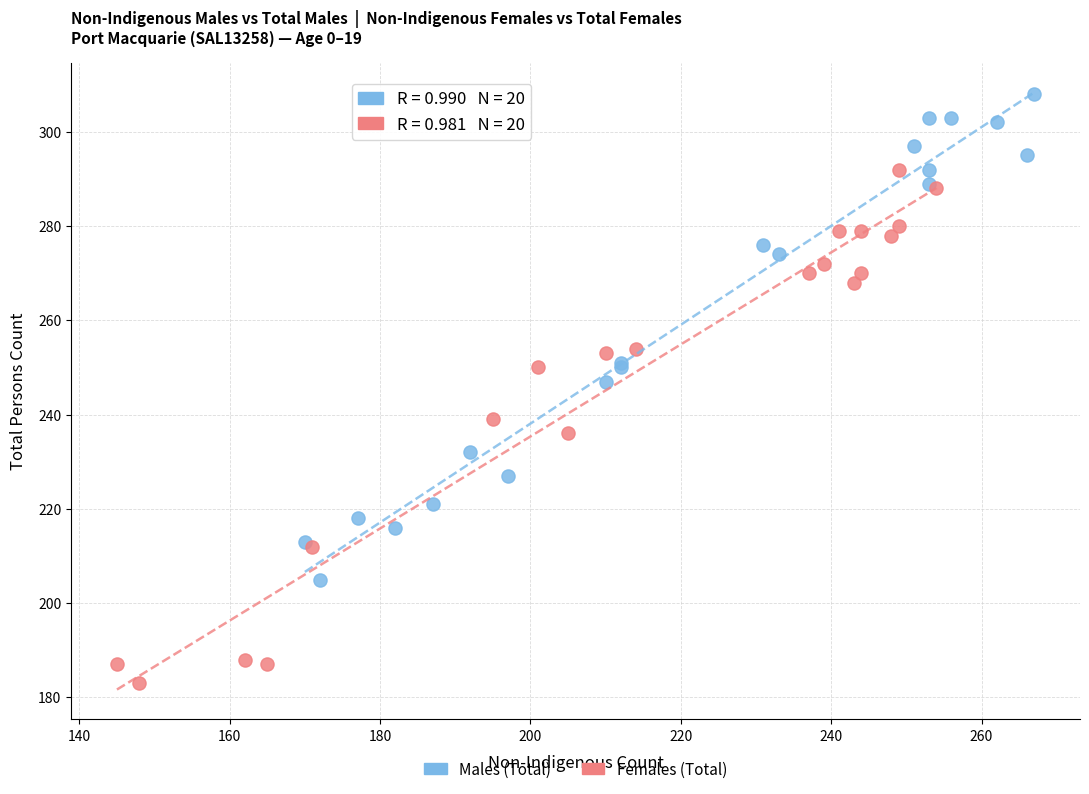

Which series reaches the minimum Y coordinate?

Females (Total)